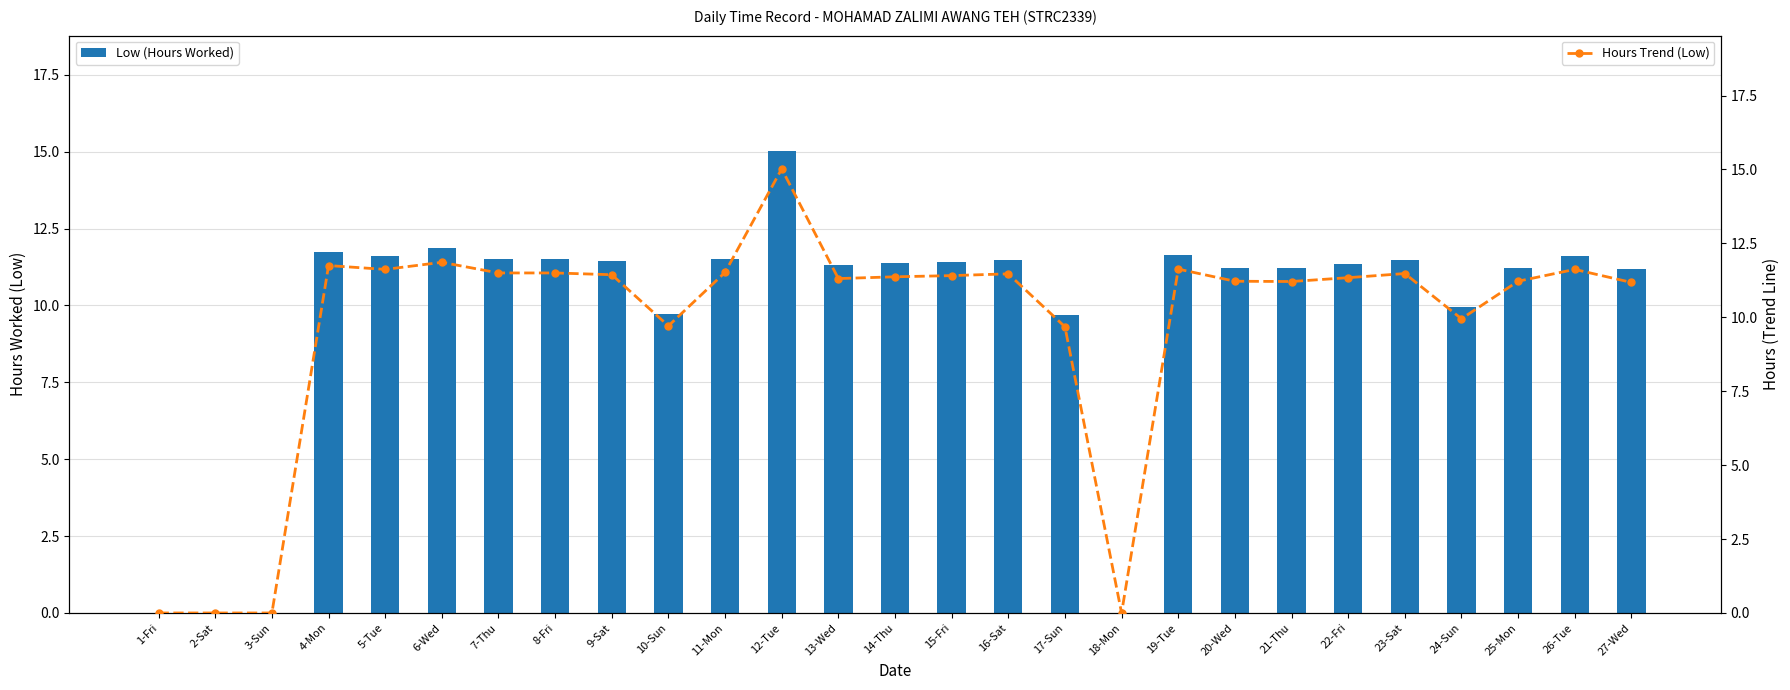

Rank the series by their maximum value, from highest to lowest.

Low (Hours Worked), Hours Trend (Low)